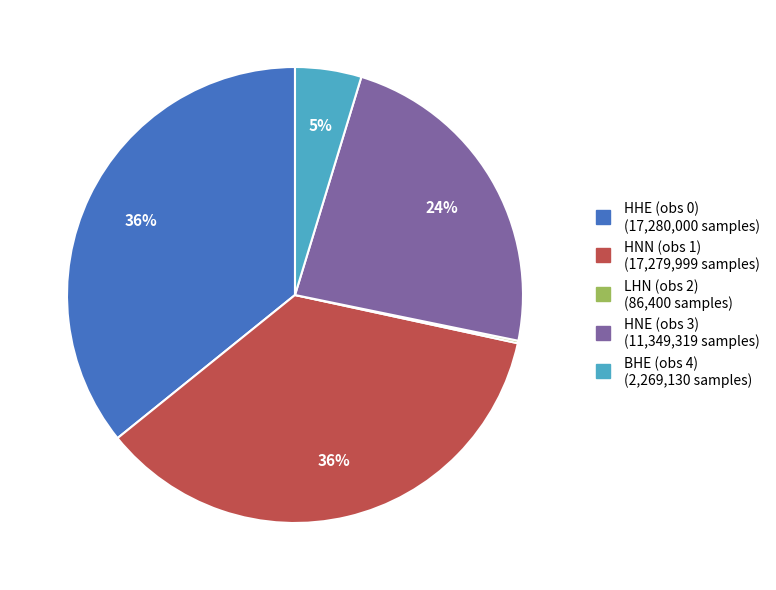

To the nearest percent, what percentage of the pie is HNE (obs 3)?

24%